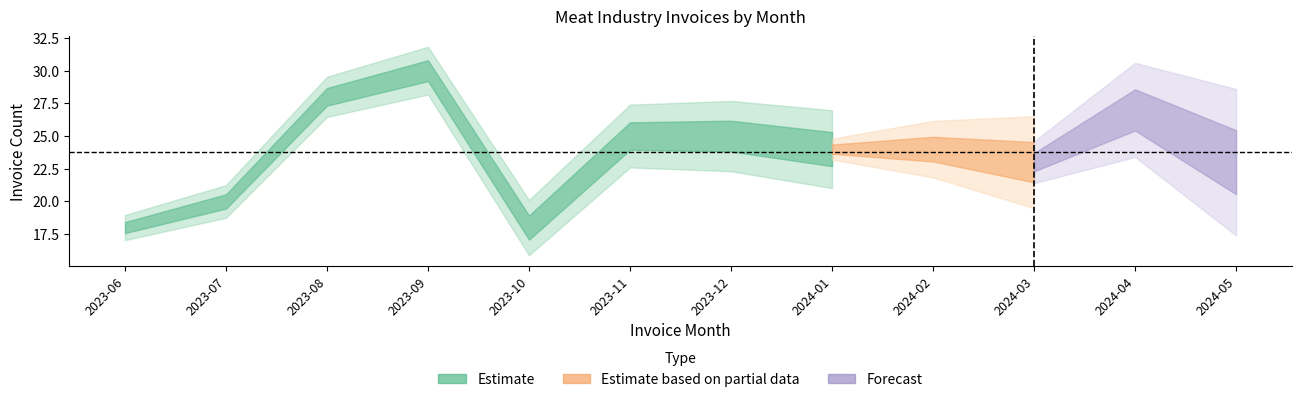

Is it true that the value at 2023-08 is 17?

False